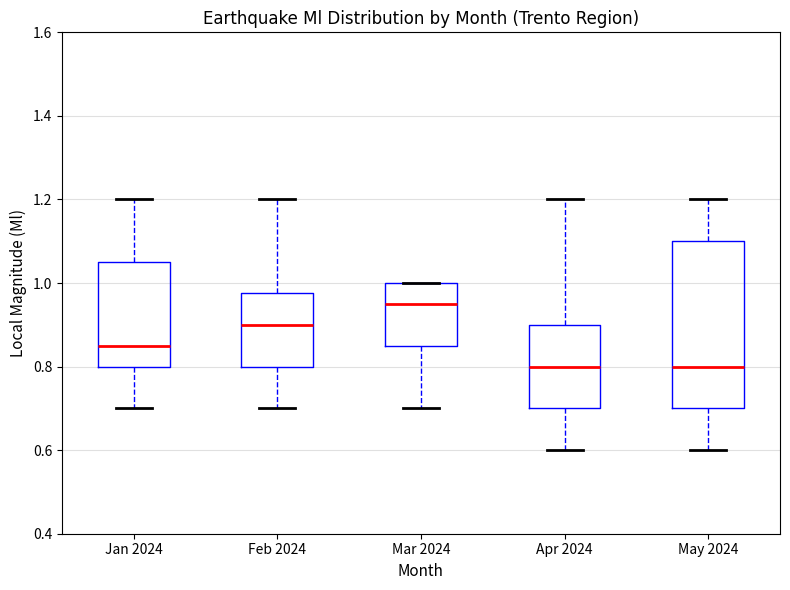

Which box is the tallest, from its lower edge to its upper edge?

May 2024